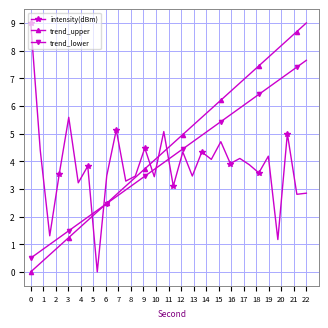

What are all the series names shown in the legend?

intensity(dBm), trend_upper, trend_lower